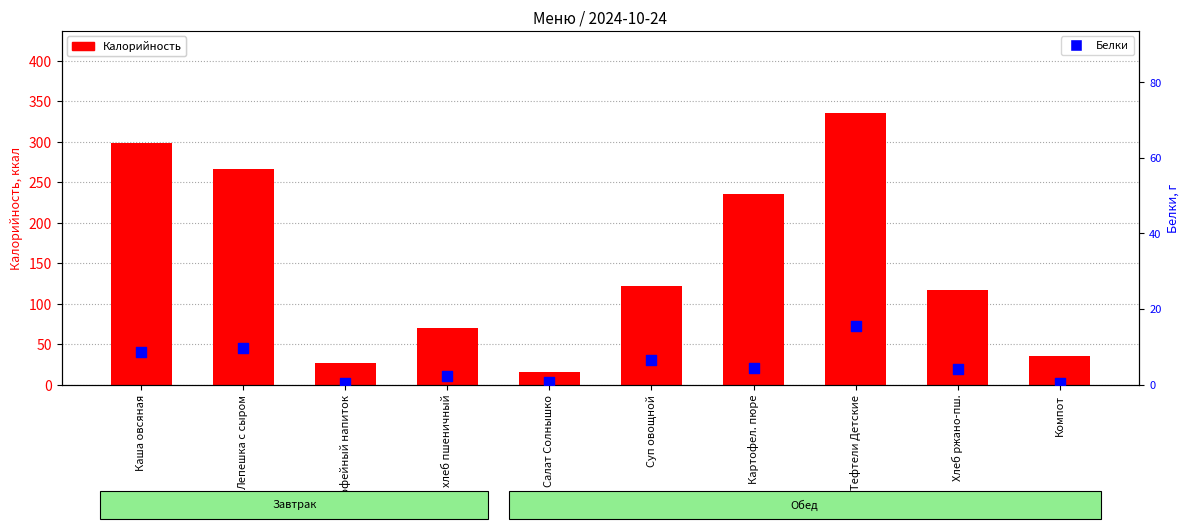

Which series contains the highest Y value?

Калорийность